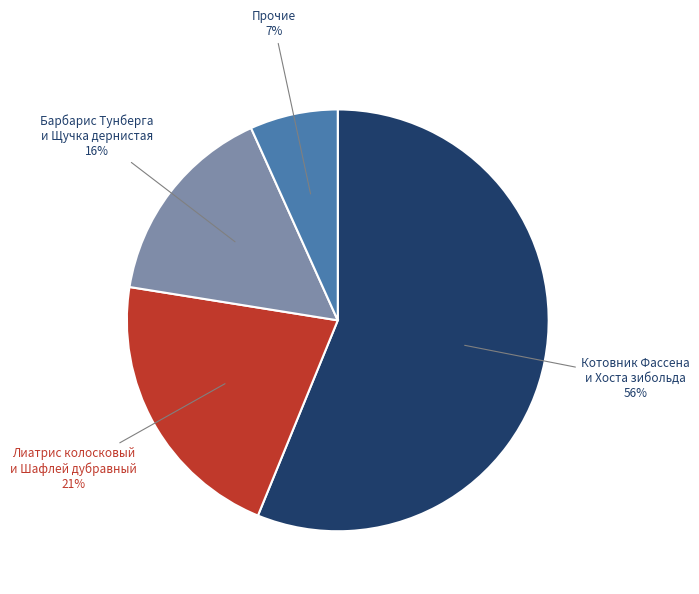

To the nearest percent, what is the difference between the largest and smallest slice percentages?

49%